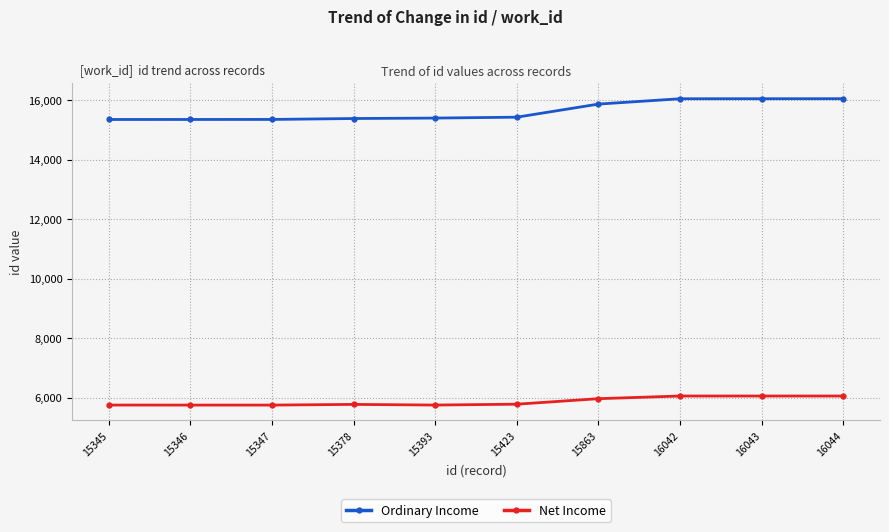

What is the sum of all Net Income values?

58665